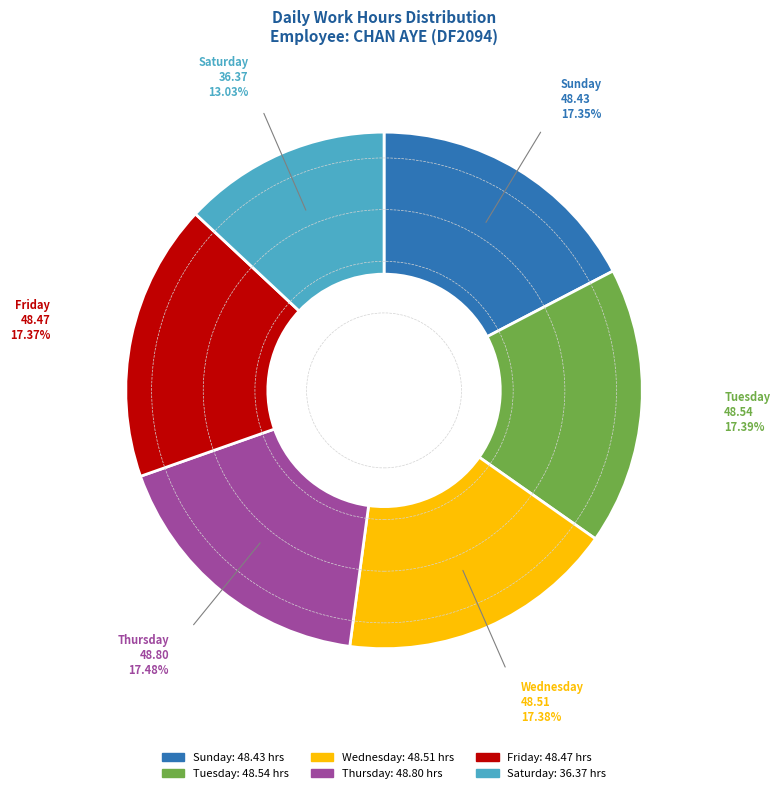

What is the smallest slice in the pie chart?

Saturday